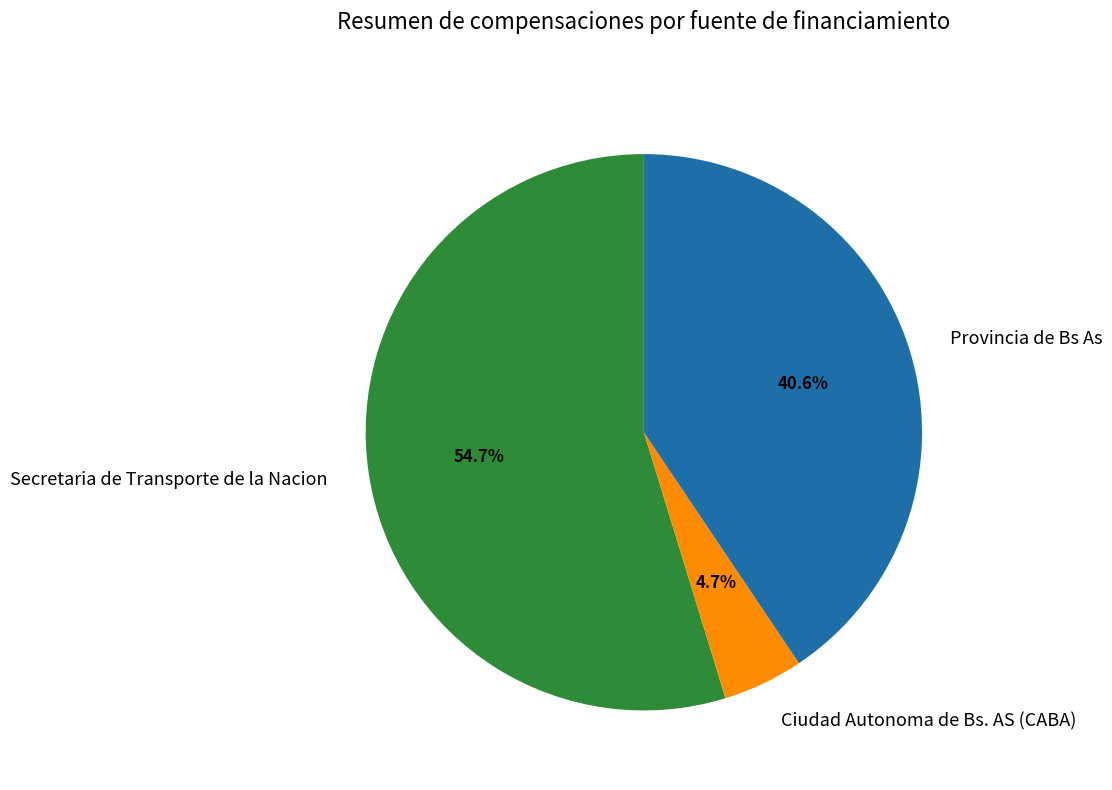

What percentage do Provincia de Bs As and Ciudad Autonoma de Bs. AS (CABA) together represent?

45.3%